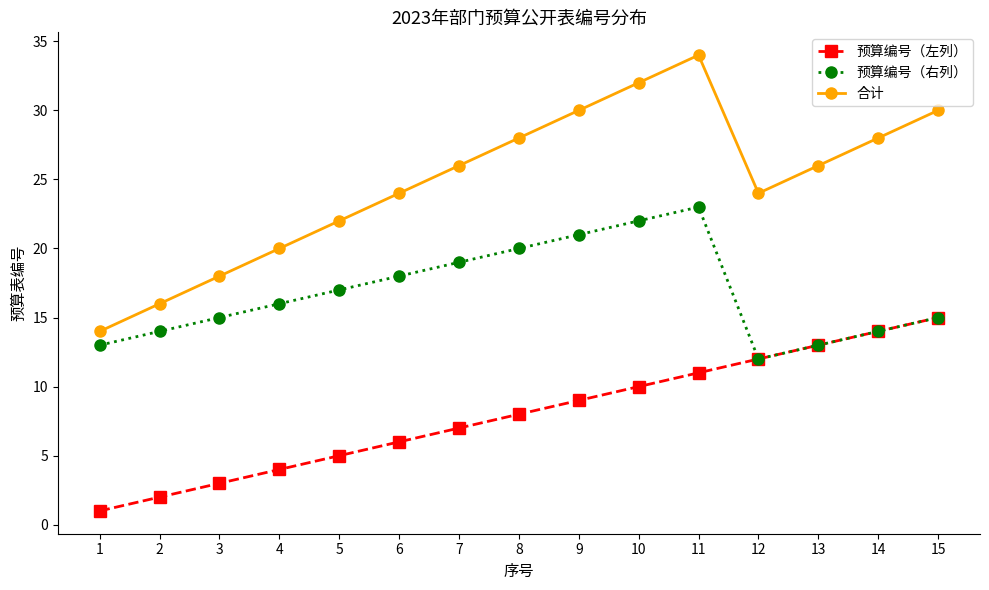

Reading left to right, transcribe all the data shown in this chart.

预算编号（左列）: 1=1	2=2	3=3	4=4	5=5	6=6	7=7	8=8	9=9	10=10	11=11	12=12	13=13	14=14	15=15
预算编号（右列）: 1=13	2=14	3=15	4=16	5=17	6=18	7=19	8=20	9=21	10=22	11=23	12=12	13=13	14=14	15=15
合计: 1=14	2=16	3=18	4=20	5=22	6=24	7=26	8=28	9=30	10=32	11=34	12=24	13=26	14=28	15=30